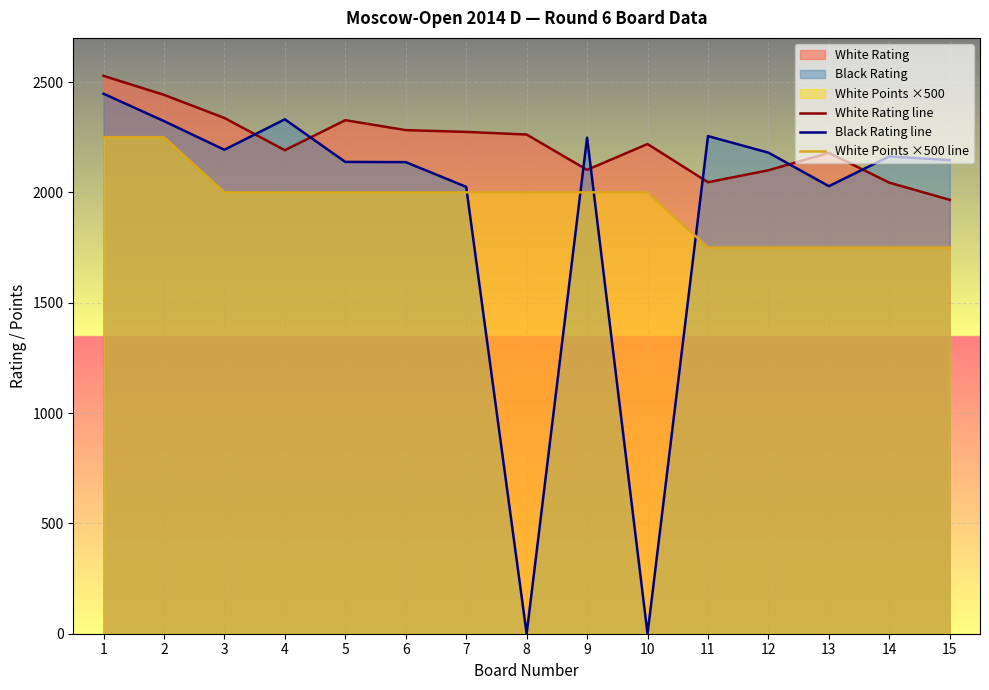

What is the spread (max minus min) of values at 3?

337